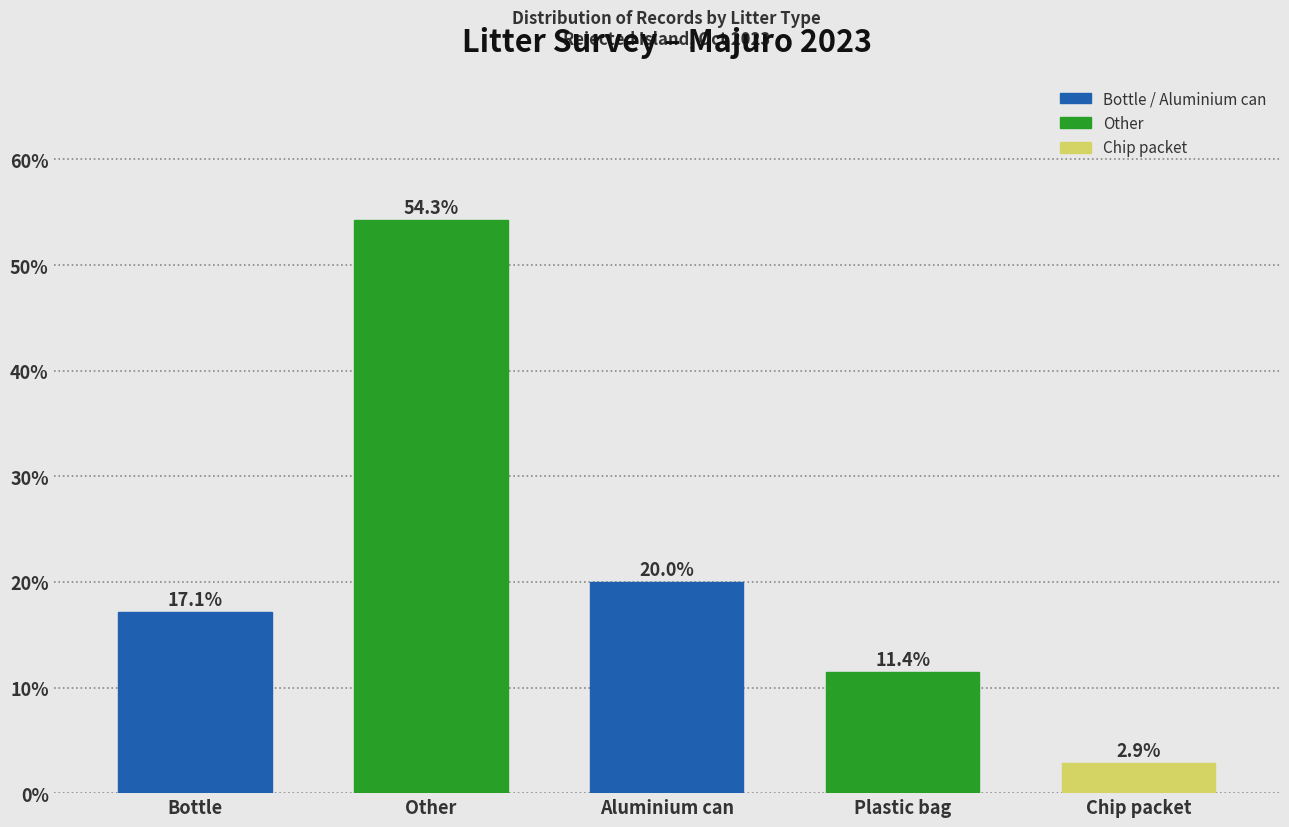

Reading left to right, what are all the values shown in this chart?

Bottle=17.1	Other=54.3	Aluminium can=20.0	Plastic bag=11.4	Chip packet=2.9